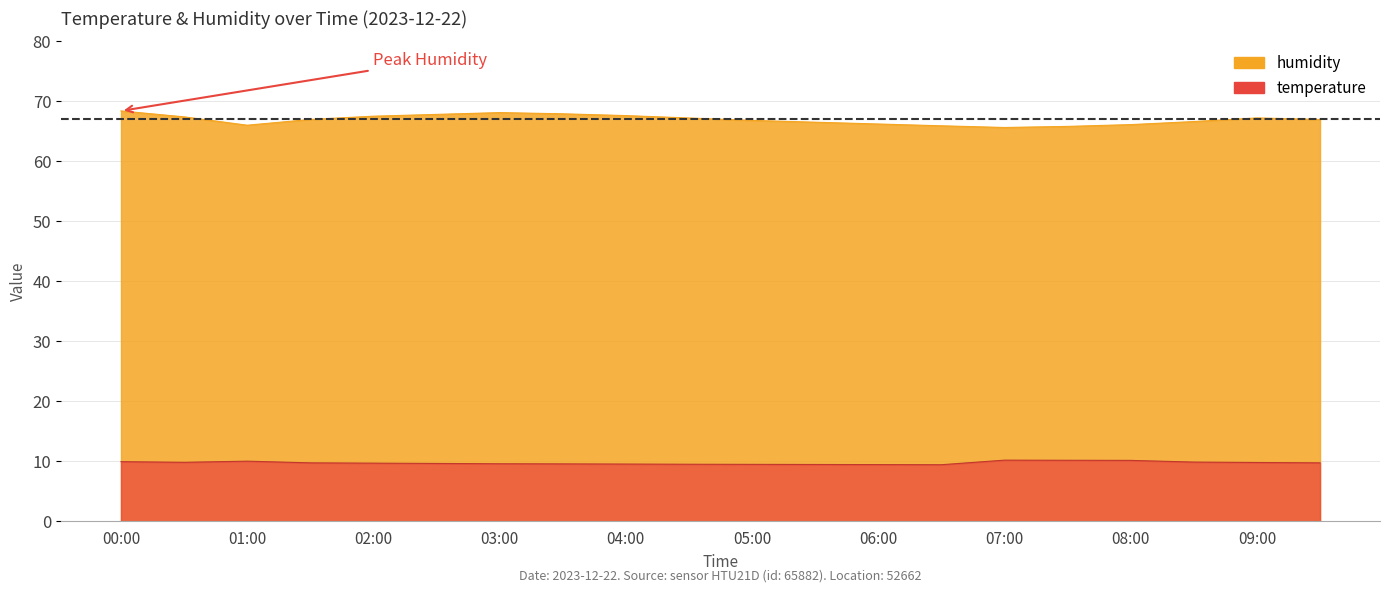

Where is temperature nearest to the value 9?

06:30